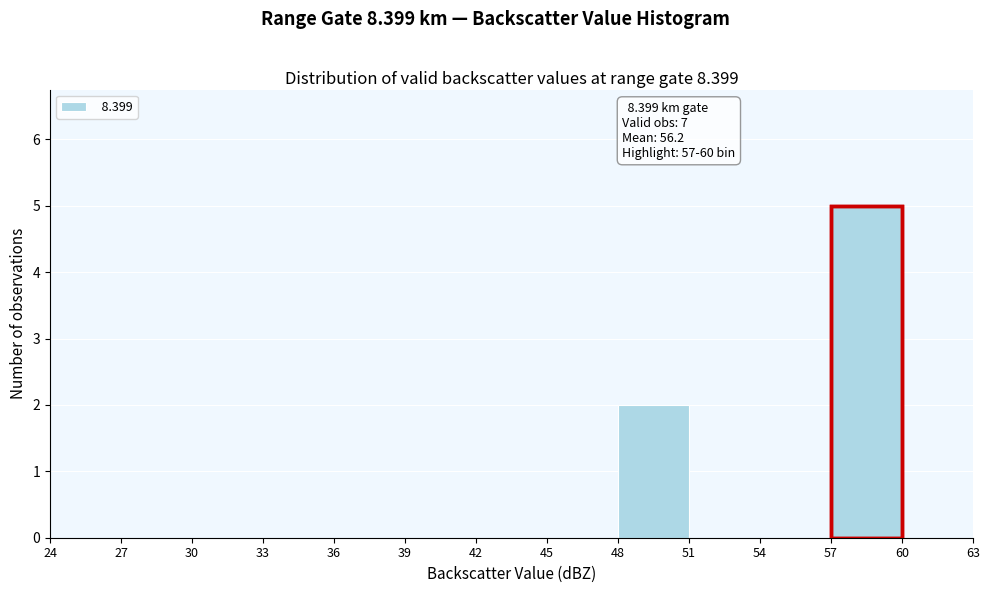

Over which range of the x-axis is the bar tallest?

57 to 60